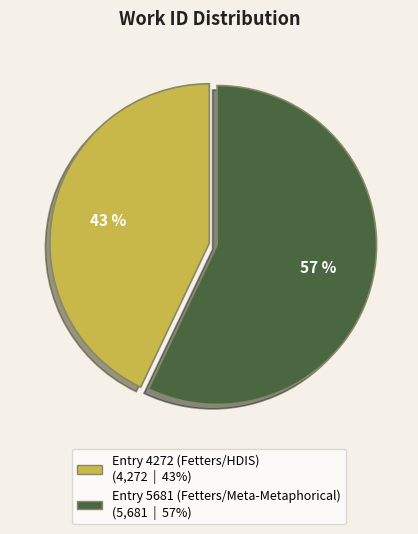

Rank the categories by value from highest to lowest.

Entry 5681 (Fetters/Meta-Metaphorical), Entry 4272 (Fetters/HDIS)